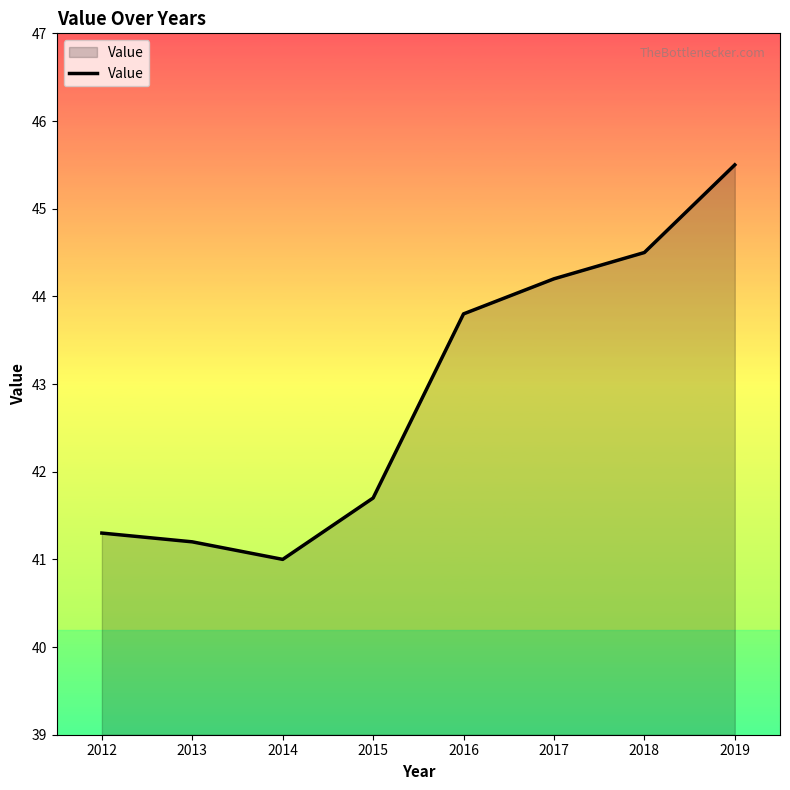

Which has a higher value, 2015 or 2019?

2019